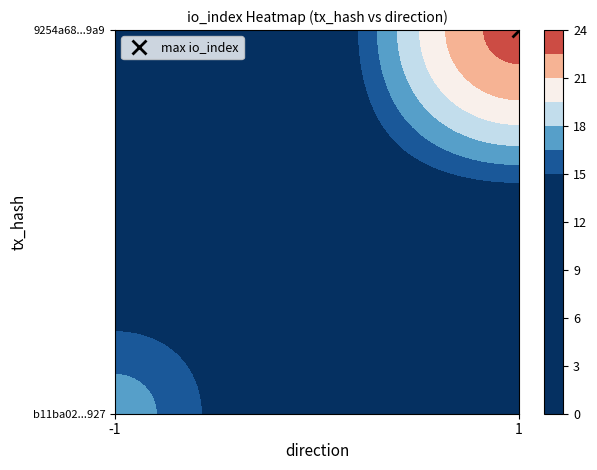

Rank the series by their average value, from lowest to highest.

b11ba02aa1f77dbc1433b38aceff25678f5e927, 9254a68926755006bf9d294c8ccd8384267c3a9